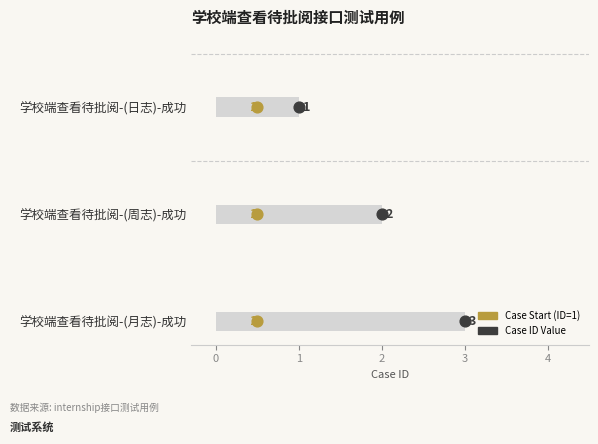

What is the change in value from 学校端查看待批阅-(周志)-成功 to 学校端查看待批阅-(月志)-成功?

+1